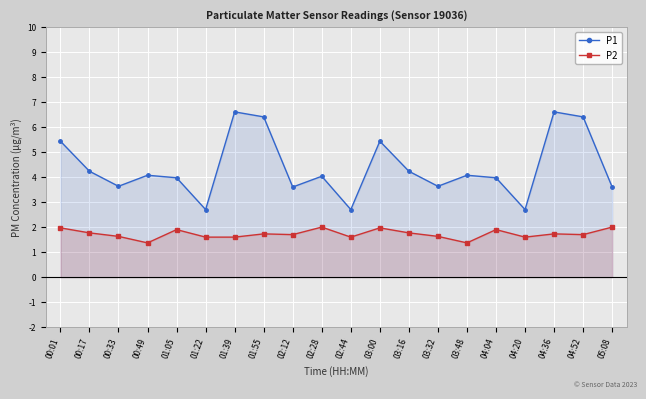

How many data points in P1 are less than 4?

9